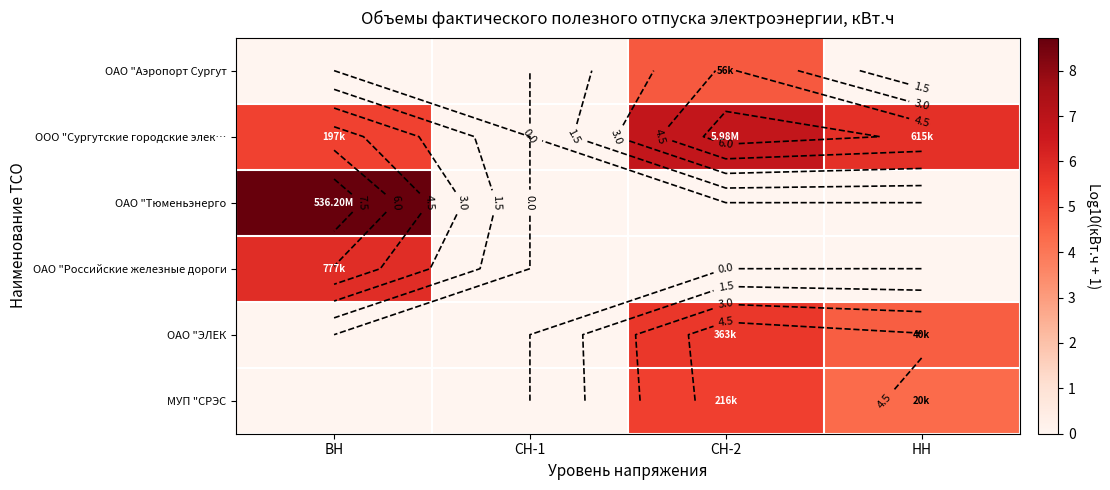

At which category is the sum across all series the highest?

СН-2